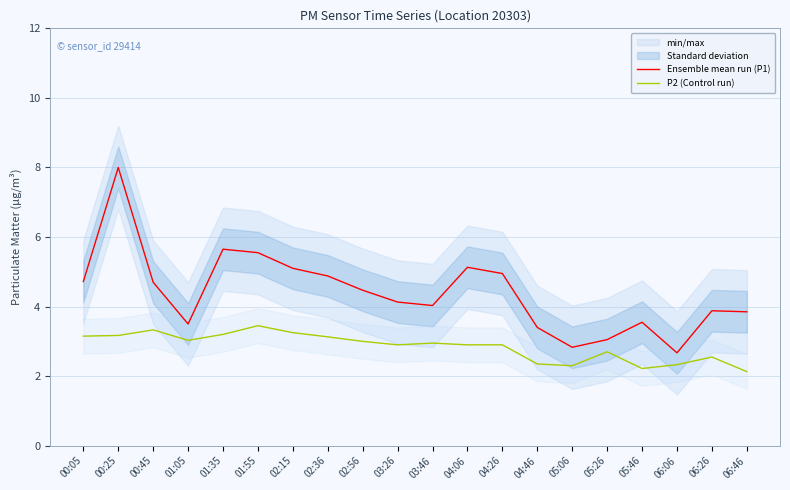

Reading left to right, what are all the values shown in this chart?

Ensemble mean run (P1): 00:05=4.7	00:25=8.0	00:45=4.7	01:05=3.5	01:35=5.7	01:55=5.5	02:15=5.1	02:36=4.9	02:56=4.5	03:26=4.1	03:46=4.0	04:06=5.1	04:26=5.0	04:46=3.4	05:06=2.8	05:26=3.0	05:46=3.5	06:06=2.7	06:26=3.9	06:46=3.9
P2 (Control run): 00:05=3.1	00:25=3.2	00:45=3.3	01:05=3.0	01:35=3.2	01:55=3.5	02:15=3.2	02:36=3.1	02:56=3.0	03:26=2.9	03:46=3.0	04:06=2.9	04:26=2.9	04:46=2.4	05:06=2.3	05:26=2.7	05:46=2.2	06:06=2.3	06:26=2.5	06:46=2.1